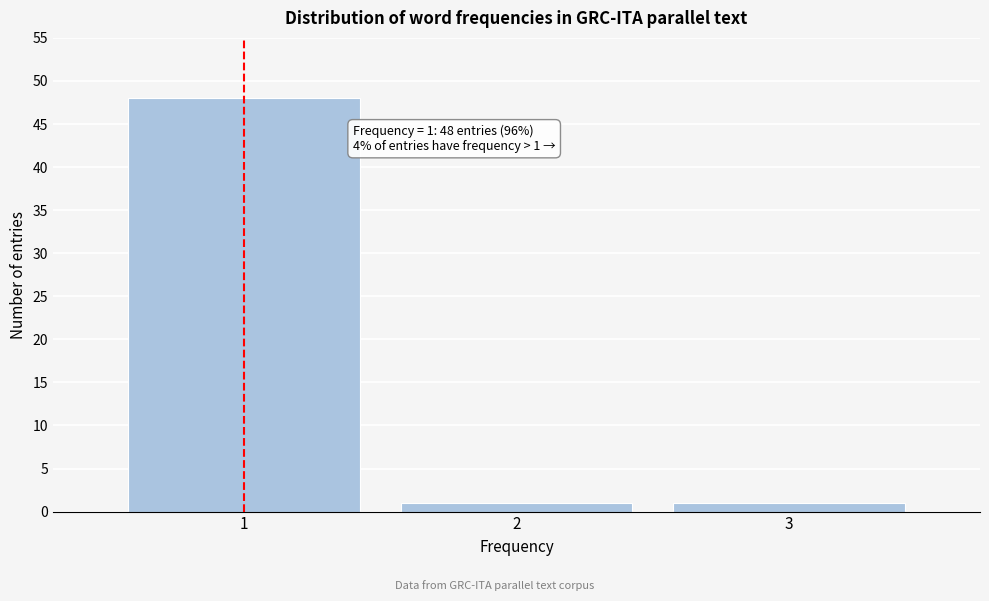

Reading left to right, what are all the values shown in this chart?

48	1	1